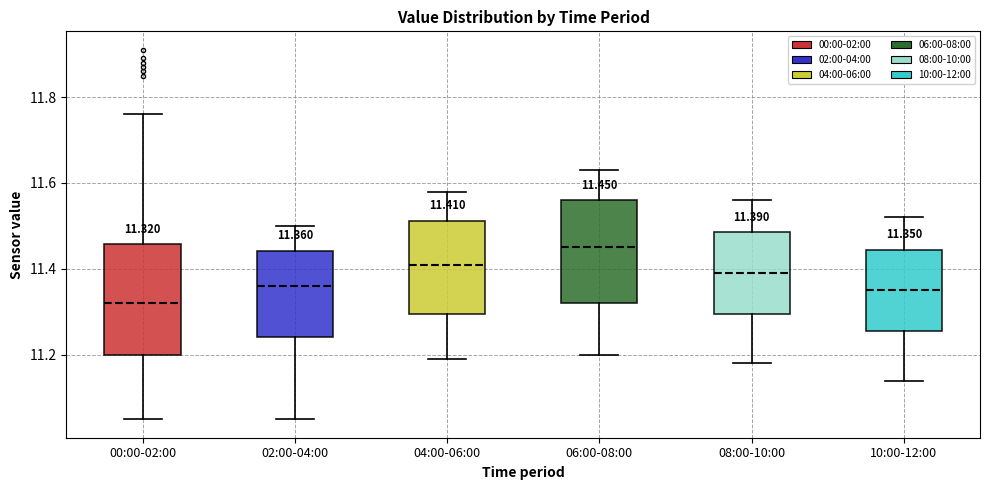

Which box's median line is the lowest?

00:00-02:00